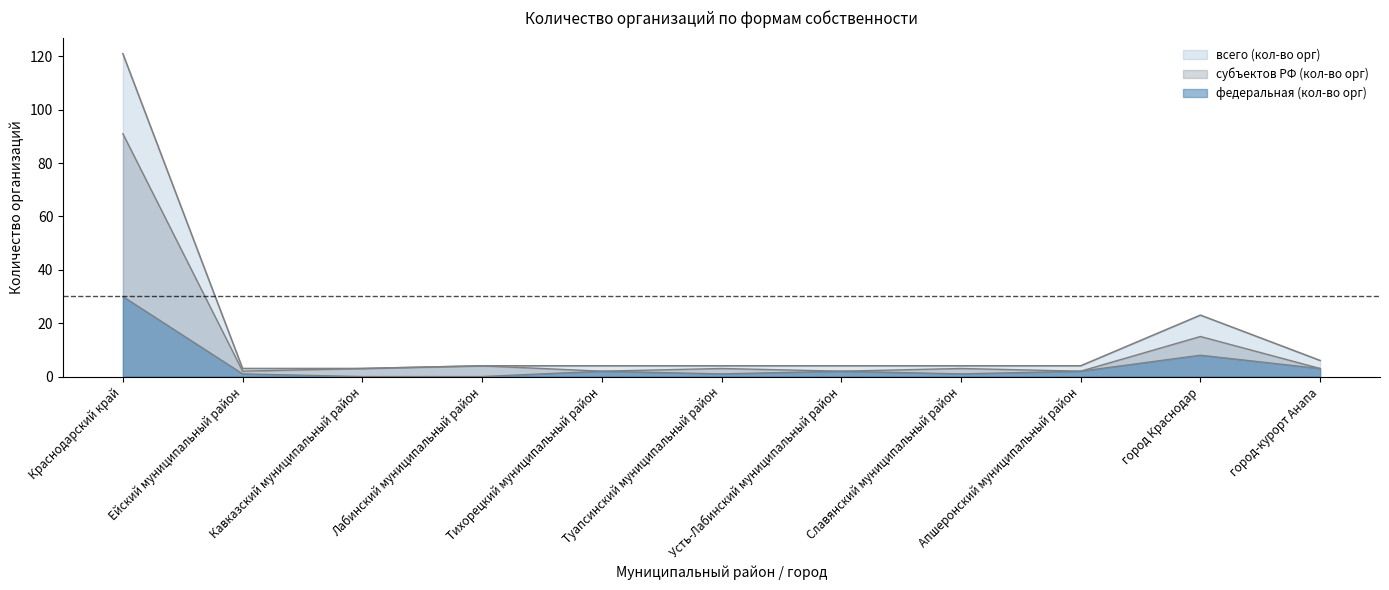

At Апшеронский муниципальный район, list the series in order from smallest to largest.

федеральная (кол-во орг), субъектов РФ (кол-во орг), всего (кол-во орг)